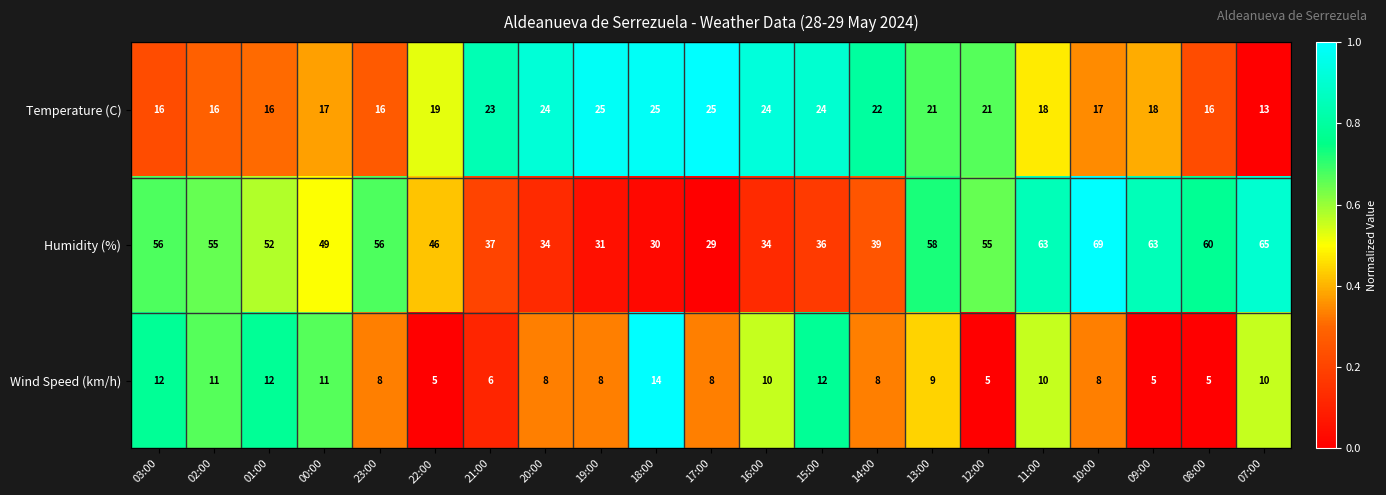

What is the highest value of the Wind Speed (km/h) series?

14